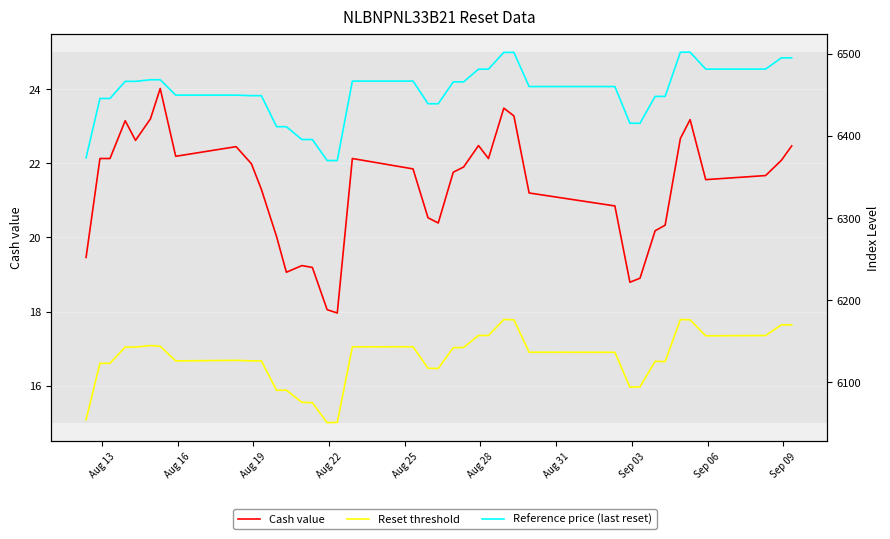

What is the spread (max minus min) of values at Aug 19?

6423.6